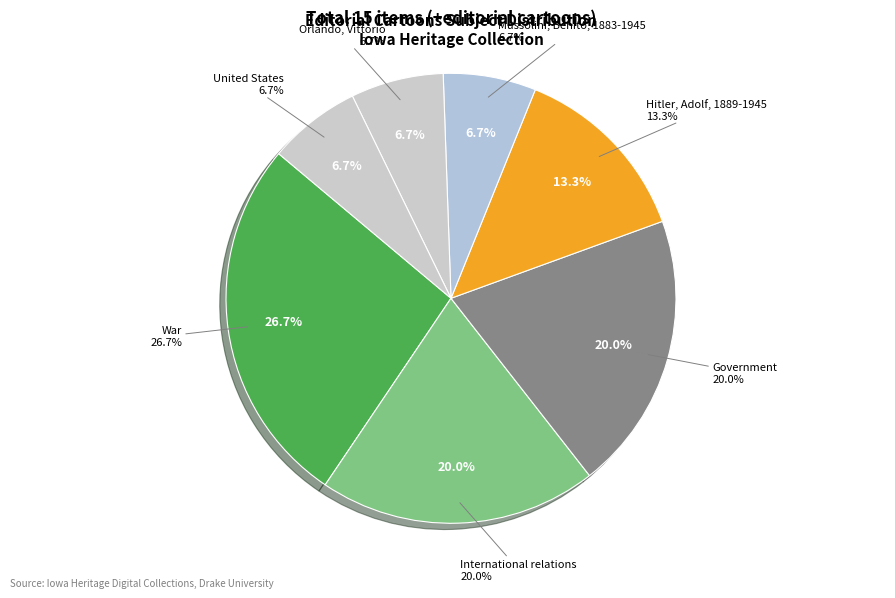

Is it true that Orlando, Vittorio is 7% of the pie?

True